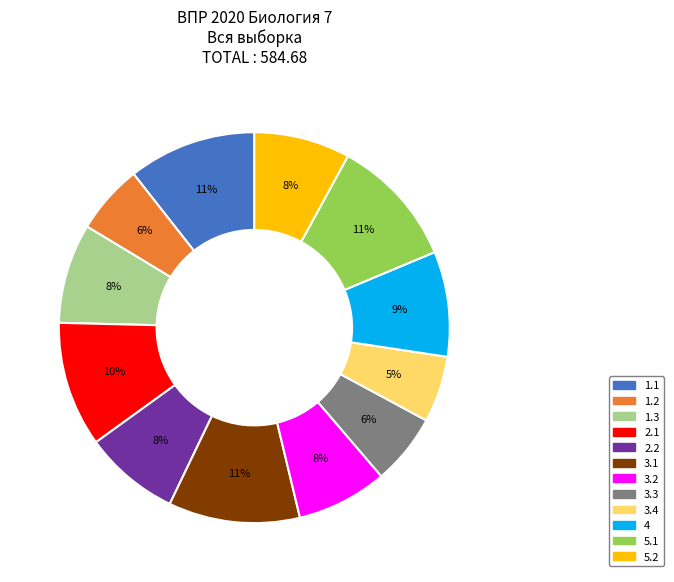

Is it true that 4 is 18% of the pie?

False